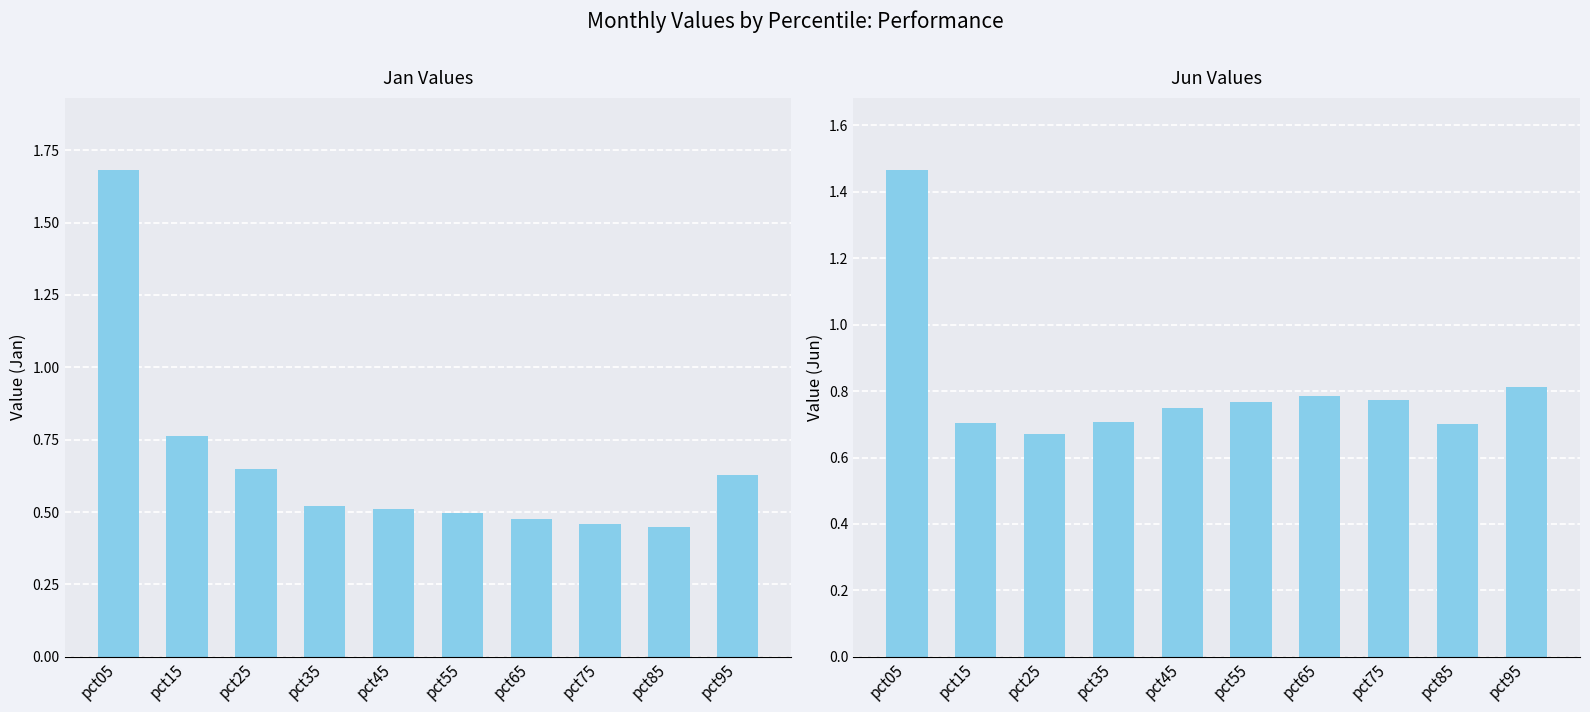

Which has a higher value, pct65 or pct35?

pct35